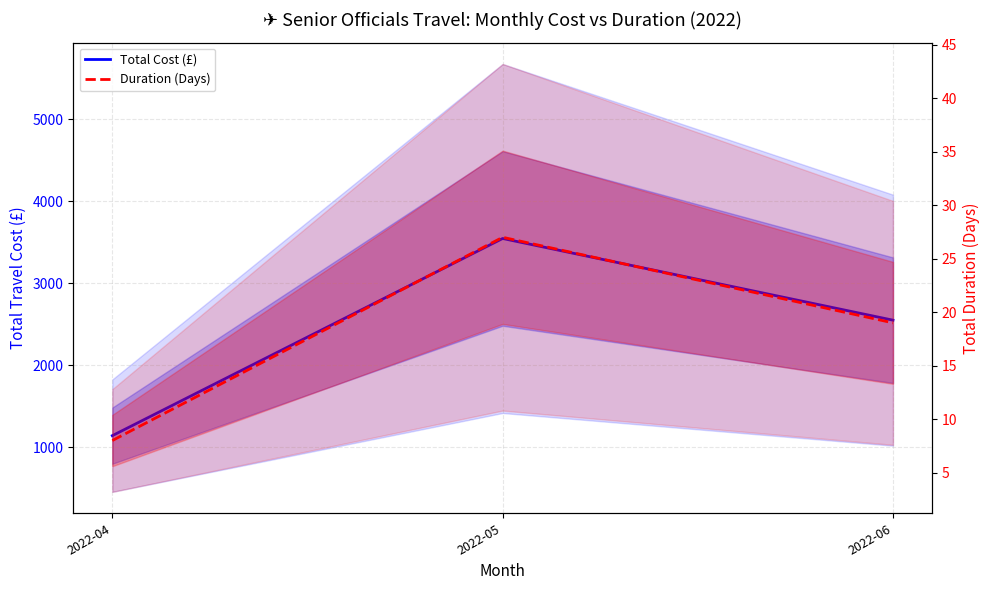

The Duration (Days) series shows 8.0 at 2022-04. True or false?

True